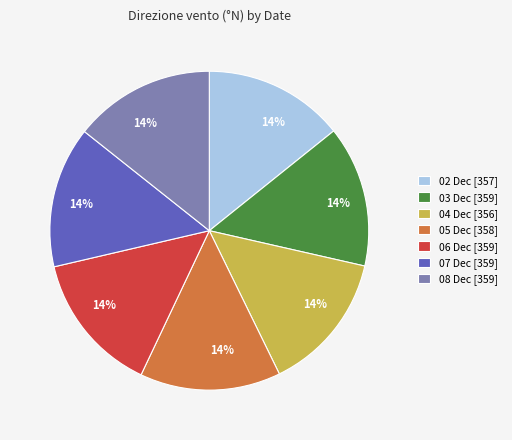

Does any single category account for the majority?

No